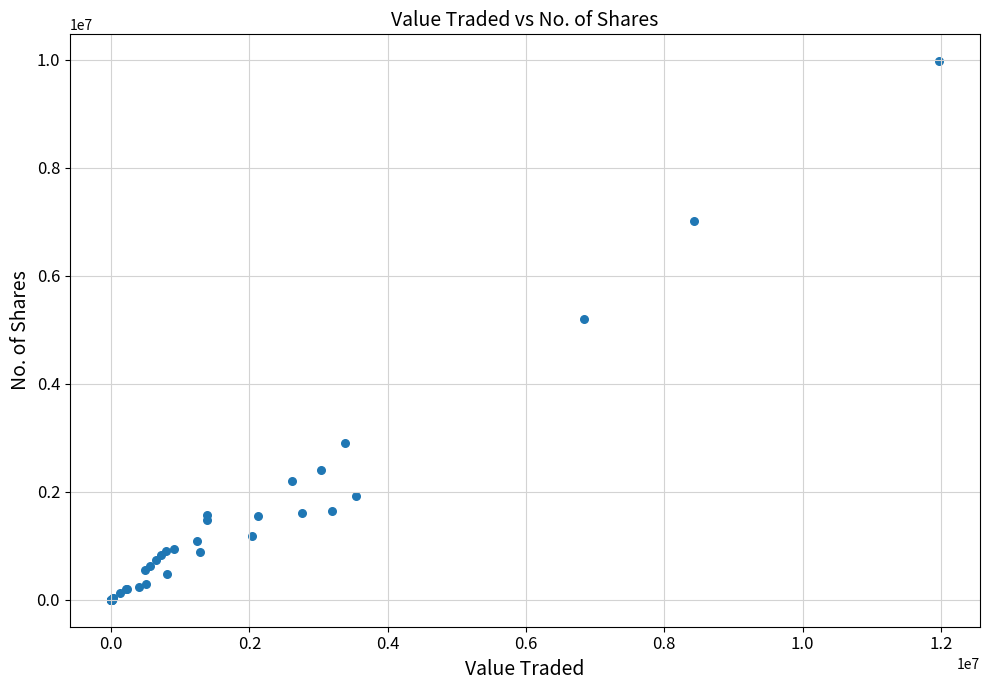

What Y value in the scatter plot is closest to 4984259?

5199249